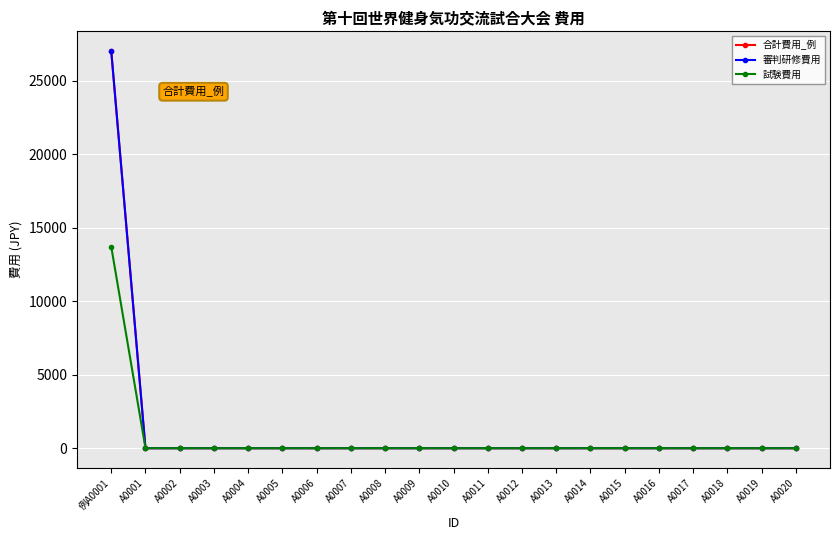

The 審判研修費用 series shows 0 at A0005. True or false?

True